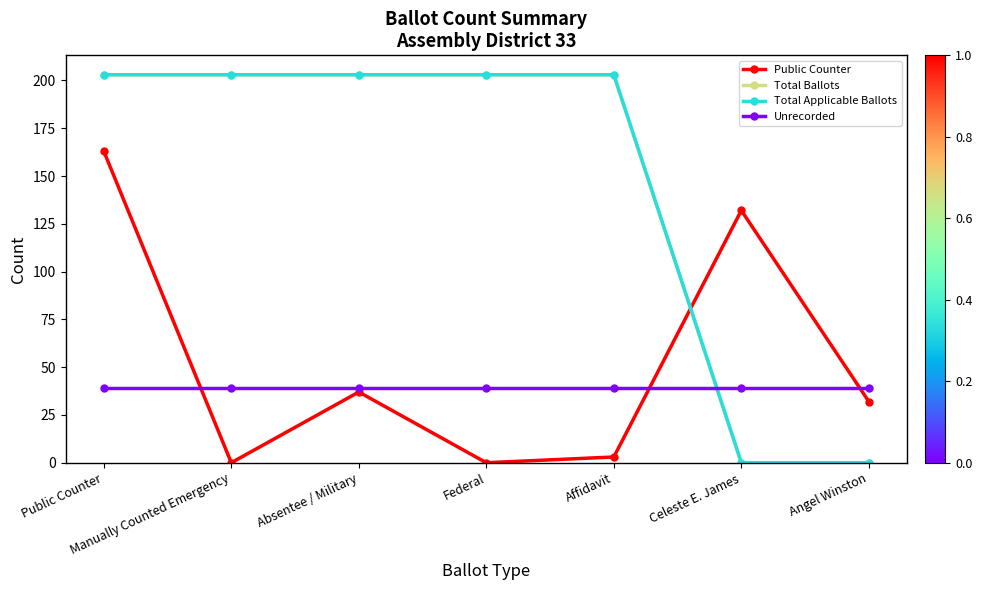

Is it true that Total Applicable Ballots equals 279 at Affidavit?

False